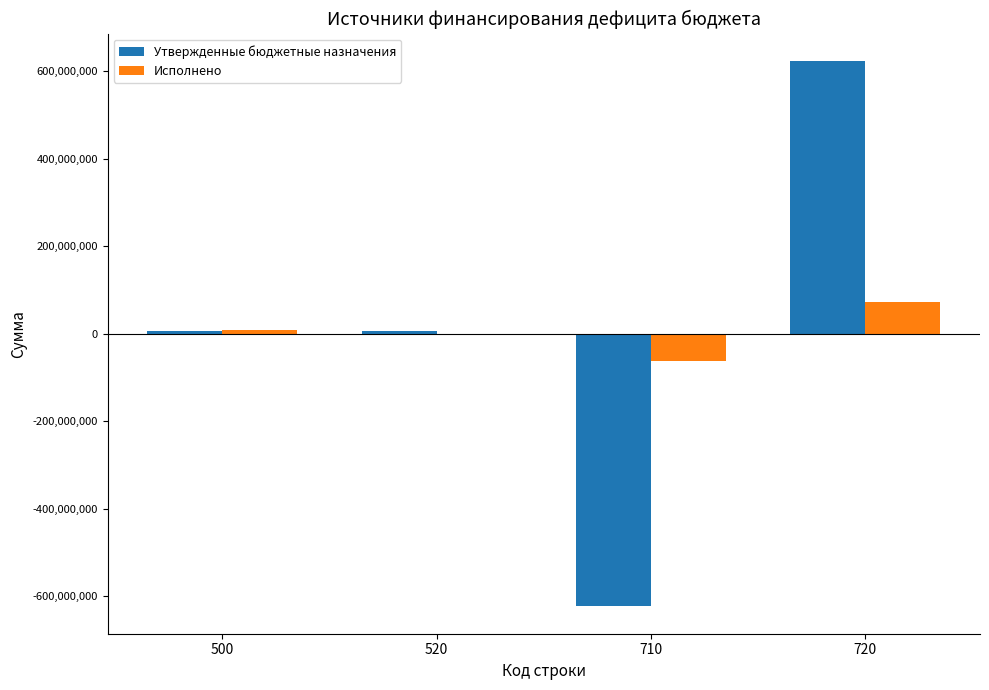

Is the value of Исполнено at 710 greater than the value of Утвержденные бюджетные назначения at 500?

No